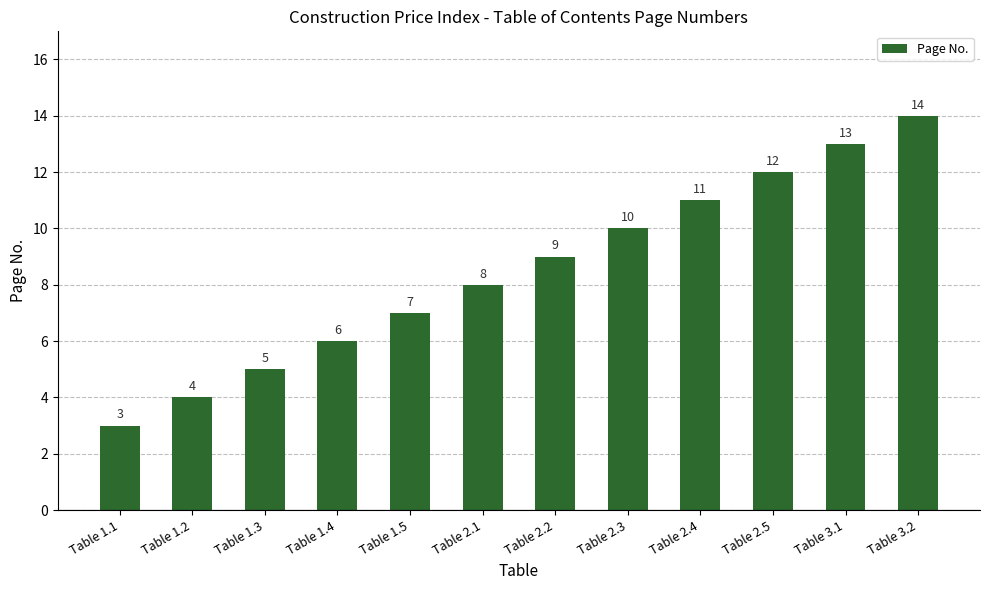

The value at Table 1.4 is 2. True or false?

False